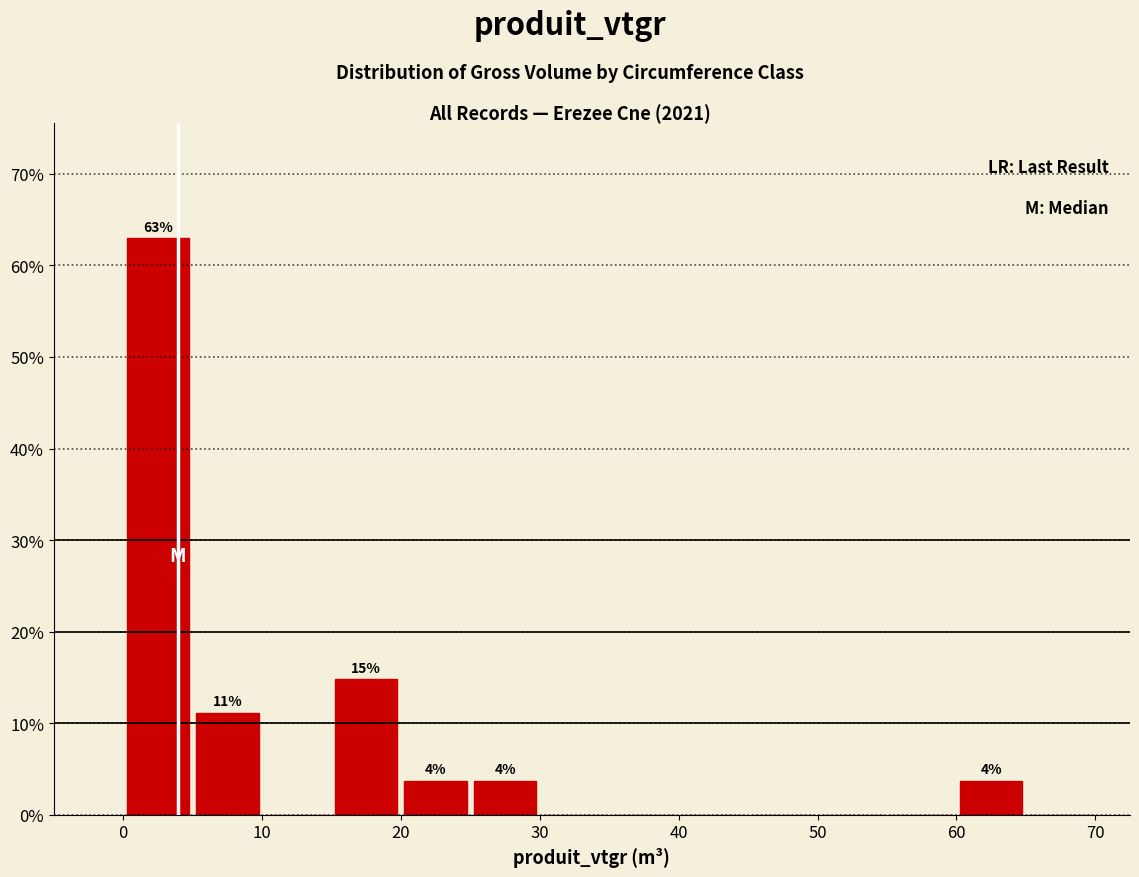

Which range on the x-axis has the tallest bar?

0 to 5